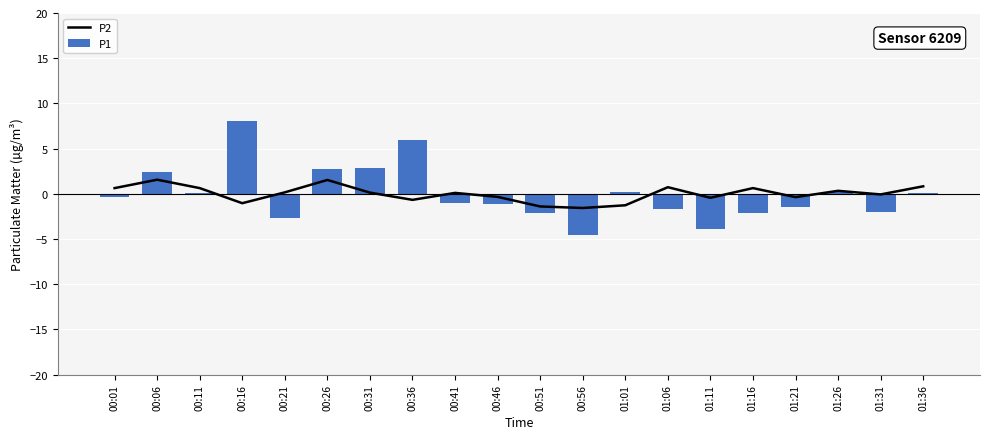

The value of P1 at 00:01 is -0.3. True or false?

True